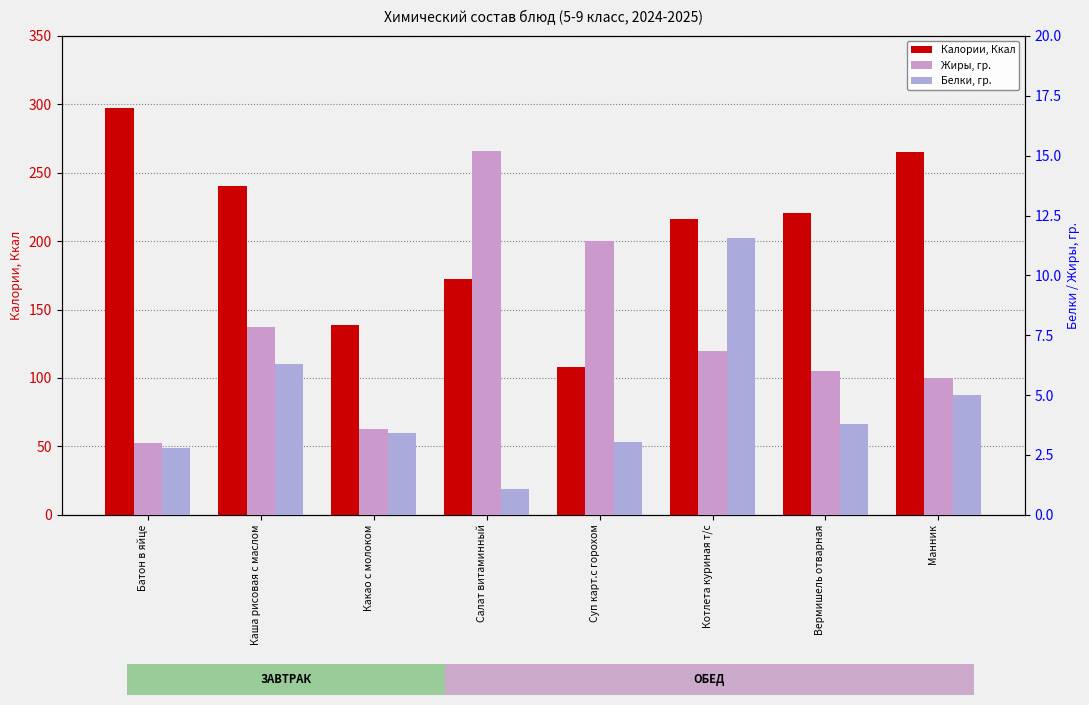

What is the maximum value for Белки, гр.?

11.6